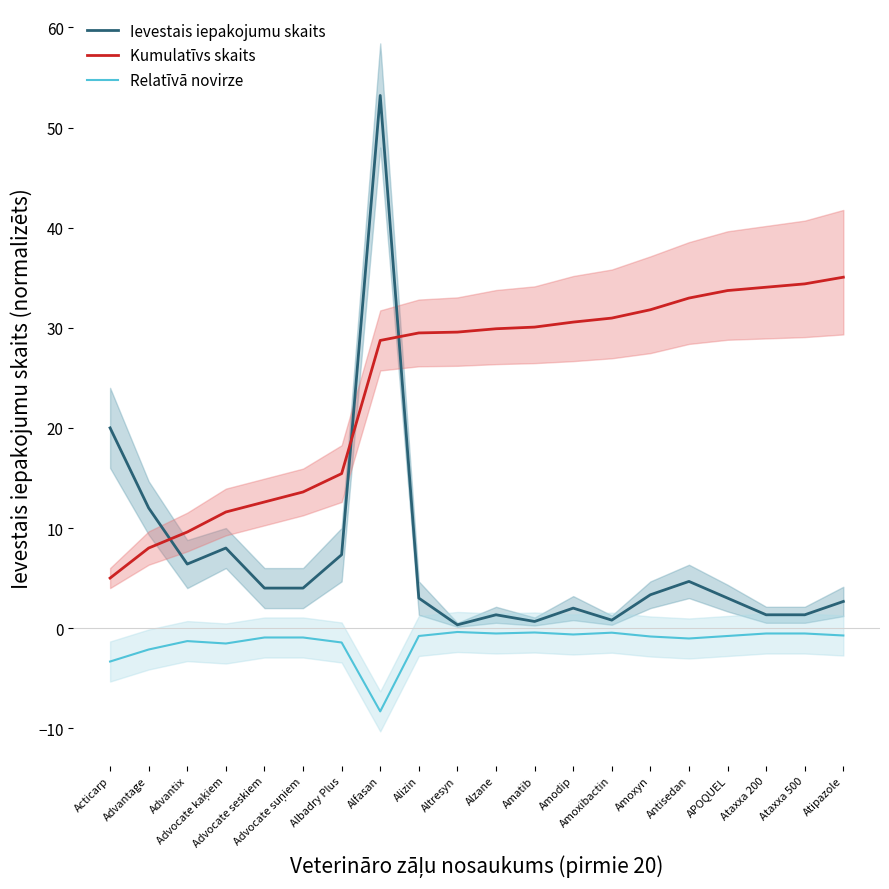

What is the value of the Kumulatīvs skaits point at the 1st from the left?

5.0